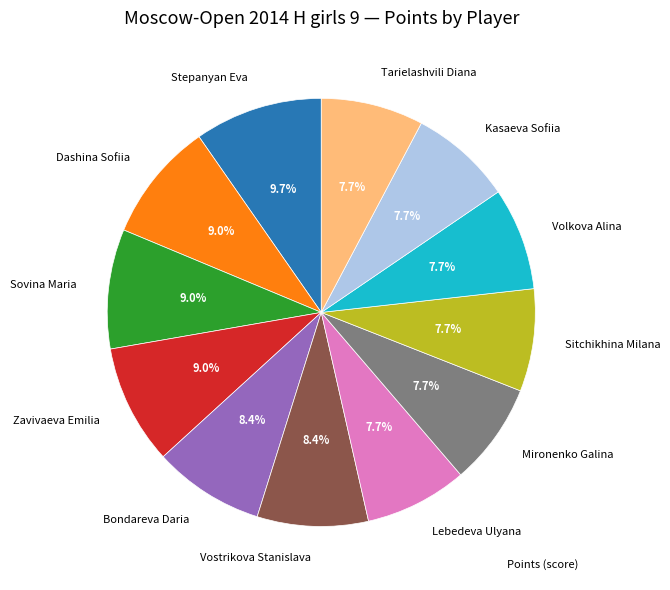

What is the largest slice in the pie chart?

Stepanyan Eva